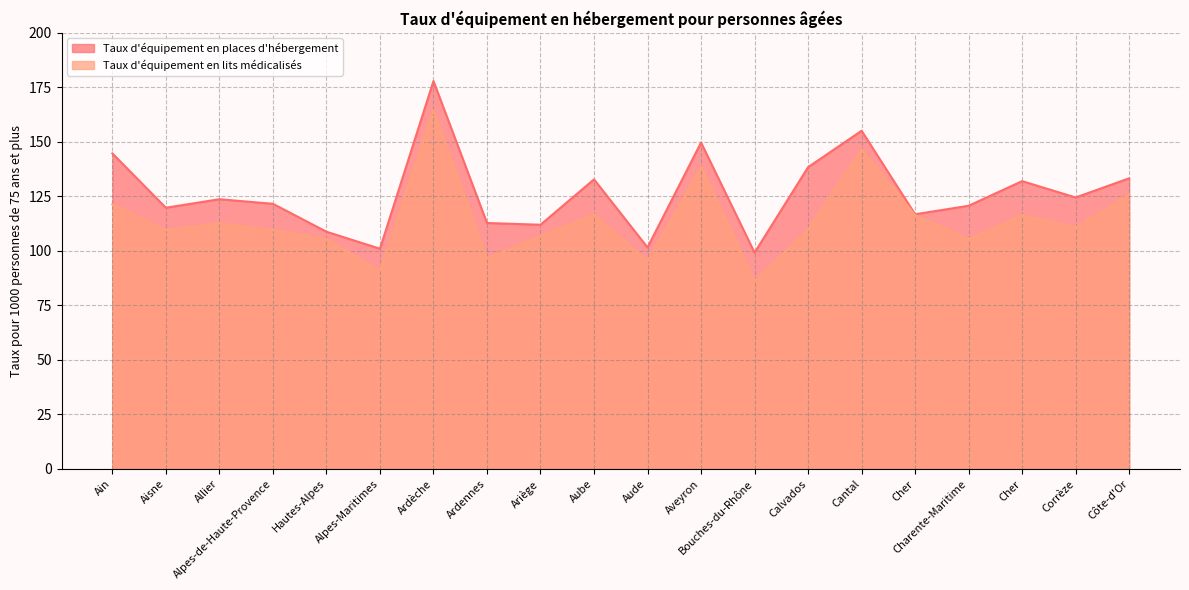

What is the approximate value of Taux d'équipement en places d'hébergement at Hautes-Alpes?

108.8